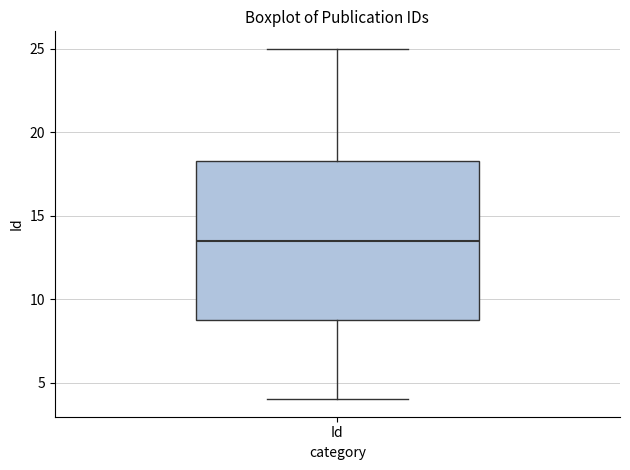

Transcribe this box plot: give where the median line is, the range the box spans, and where the two whiskers end, as read against the y-axis. The values are not printed on the chart, so give them approximately, as read against the axis.

median 13.5, box 9.0 to 18.5, whiskers 4.0 to 25.0